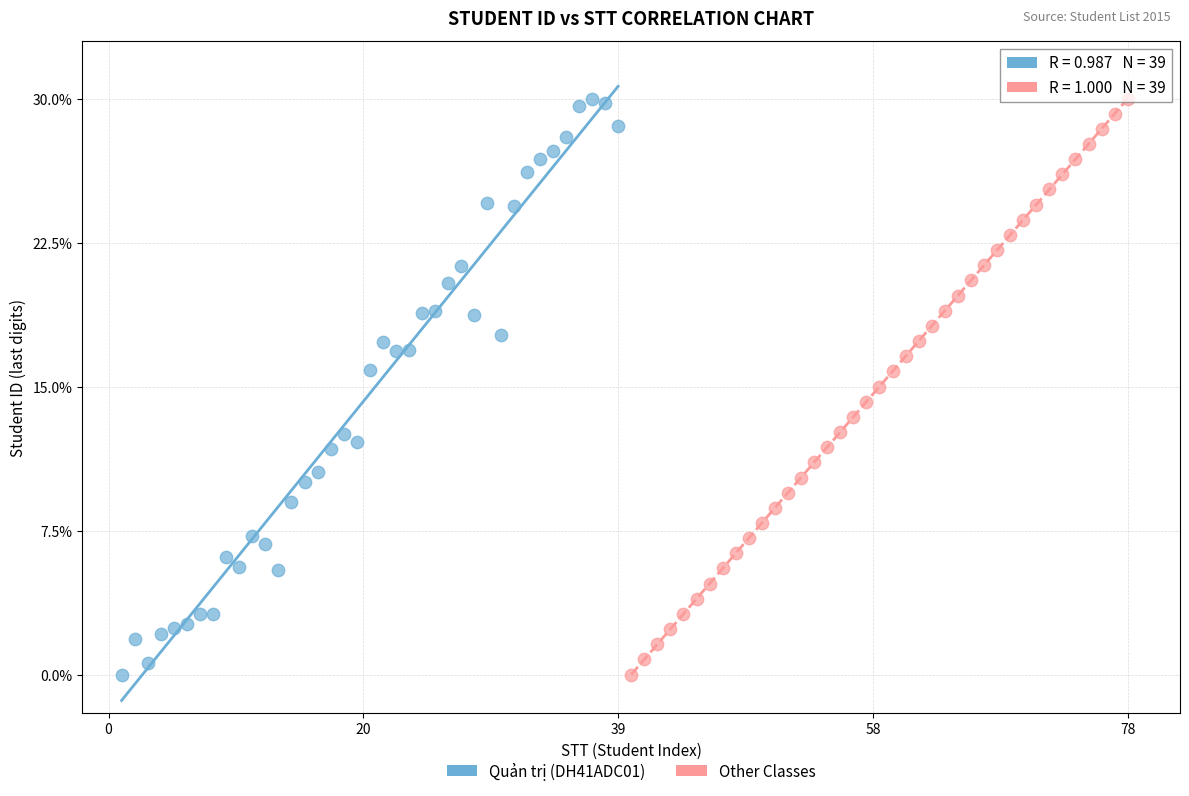

What are all the series names shown in the legend?

Quản trị (DH41ADC01), Other Classes